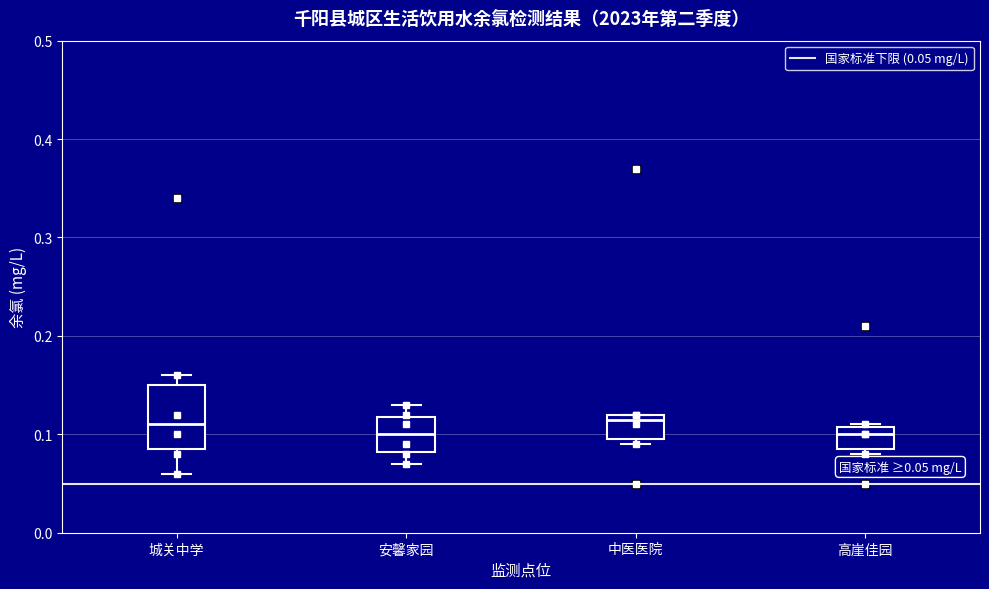

Which box is the tallest, from its lower edge to its upper edge?

城关中学